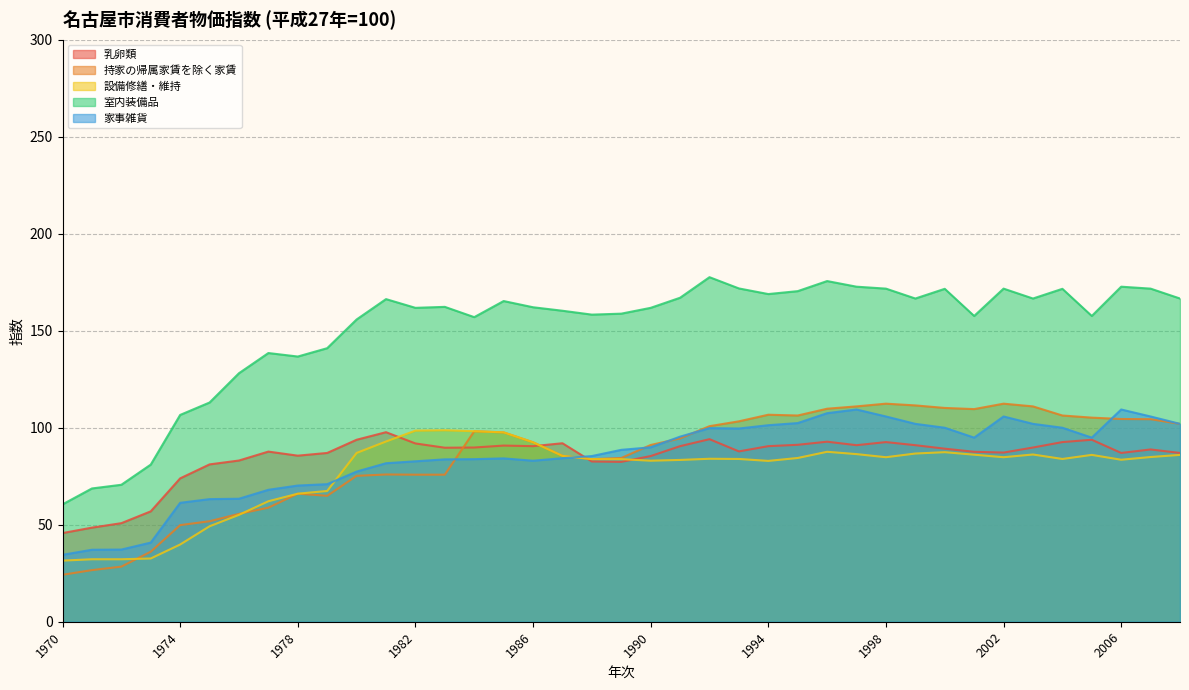

Reading right to left, extract all data points from this chart.

乳卵類: 87.0	88.8	87.0	93.8	92.6	89.8	87.2	87.6	89.2	91.0	92.6	91.0	92.8	91.2	90.5	87.8	94.1	90.5	85.4	82.4	82.6	92.0	90.5	90.8	89.8	89.7	91.9	97.7	93.8	87.0	85.6	87.7	83.1	81.1	73.9	56.9	50.8	48.5	45.7
持家の帰属家賃を除く家賃: 102.0	104.4	104.5	105.2	106.3	111.0	112.4	109.6	110.2	111.5	112.4	111.0	109.8	106.3	106.7	103.3	100.8	94.5	91.1	84.4	83.8	85.5	92.5	97.6	98.2	75.8	75.8	75.9	75.2	64.9	66.0	58.8	55.6	51.8	49.8	36.1	28.4	26.6	24.2
設備修繕・維持: 86.0	84.9	83.5	86.0	83.9	86.2	84.8	86.1	87.4	86.7	84.8	86.4	87.6	84.4	82.9	83.9	84.0	83.4	83.0	83.8	83.8	85.5	92.5	97.6	98.2	98.7	98.5	92.9	87.0	67.4	66.0	62.1	55.1	49.2	39.8	32.6	32.2	32.2	31.5
室内装備品: 166.6	171.7	172.7	157.6	171.6	166.6	171.7	157.6	171.6	166.6	171.7	172.7	175.6	170.4	168.9	171.8	177.6	167.0	161.8	158.8	158.3	160.3	162.1	165.3	157.0	162.3	161.8	166.3	155.8	141.0	136.7	138.5	128.1	113.0	106.6	81.0	70.6	68.7	60.5
家事雑貨: 102.0	105.8	109.4	94.9	100.0	102.0	105.8	94.9	100.0	102.0	105.8	109.4	107.5	102.4	101.3	99.6	99.8	95.4	89.9	88.6	85.4	84.3	83.0	84.2	83.8	83.7	82.7	81.7	77.4	70.9	70.2	68.0	63.4	63.2	61.3	40.8	37.2	37.1	34.5